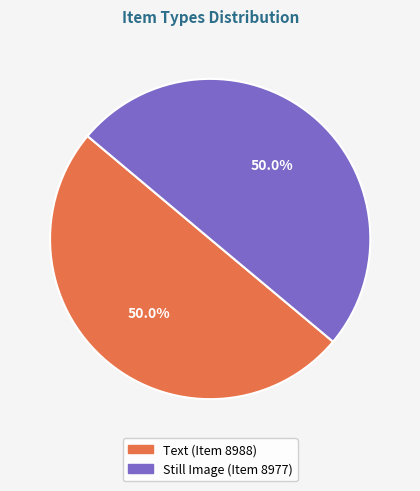

Count the number of slices in the pie.

2